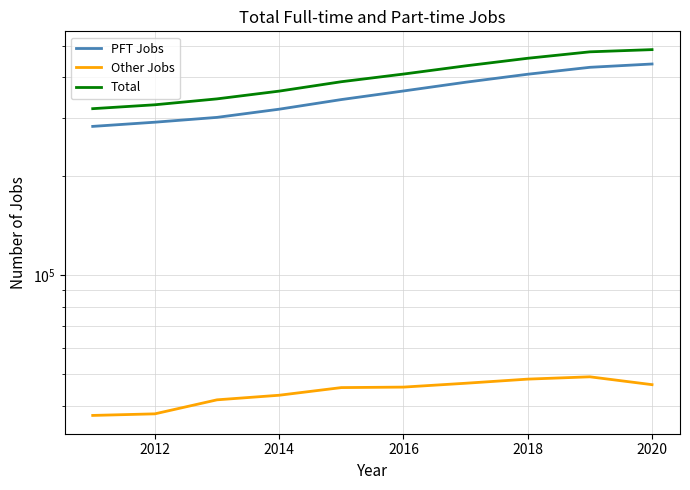

What are all the series names shown in the legend?

PFT Jobs, Other Jobs, Total